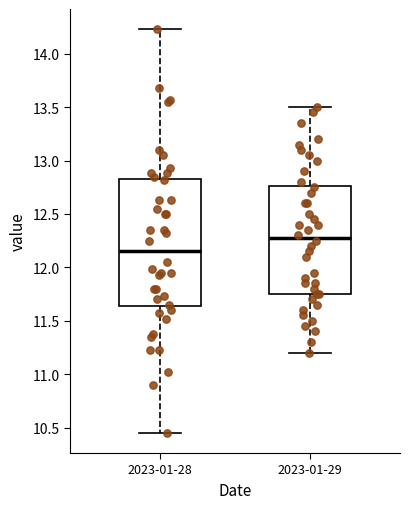

Reading left to right, transcribe this box plot: for each box, give where its median line is, the range the box spans, and where its two whiskers end, as read against the y-axis. The values are not printed on the chart, so give them approximately, as read against the axis.

2023-01-28: median 12.15, box 11.65 to 12.85, whiskers 10.45 to 14.25
2023-01-29: median 12.30, box 11.75 to 12.75, whiskers 11.20 to 13.50